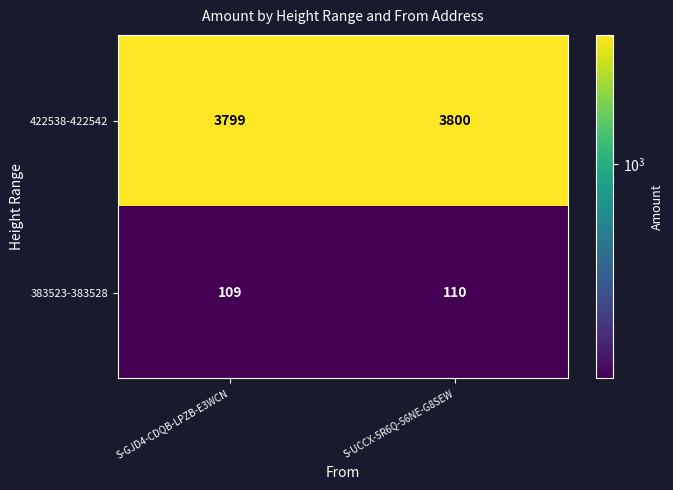

What is the average value of the 383523-383528 series?

110